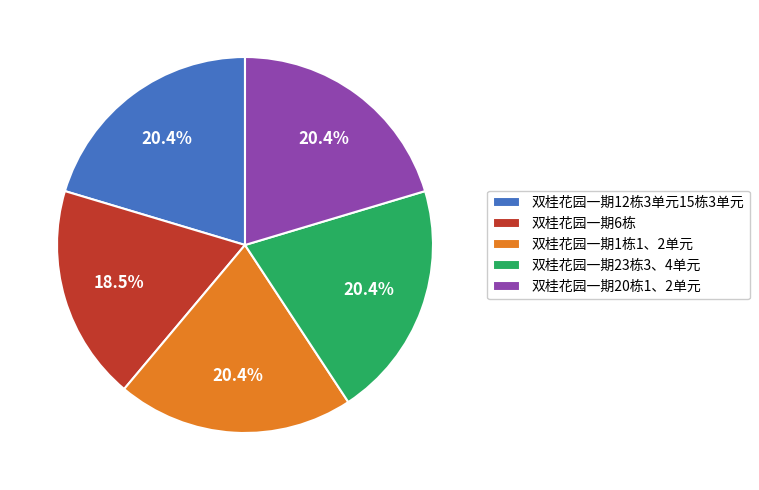

Approximately how many times larger is the value at 双桂花园一期23栋3、4单元 compared to 双桂花园一期6栋?

1.1